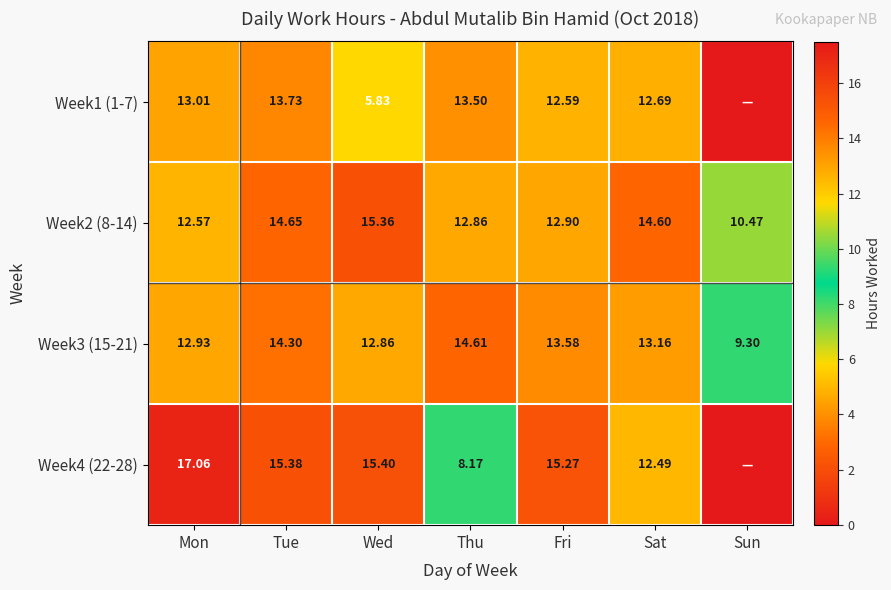

Is the value of Week2 (8-14) at Thu greater than the value of Week3 (15-21) at Mon?

No